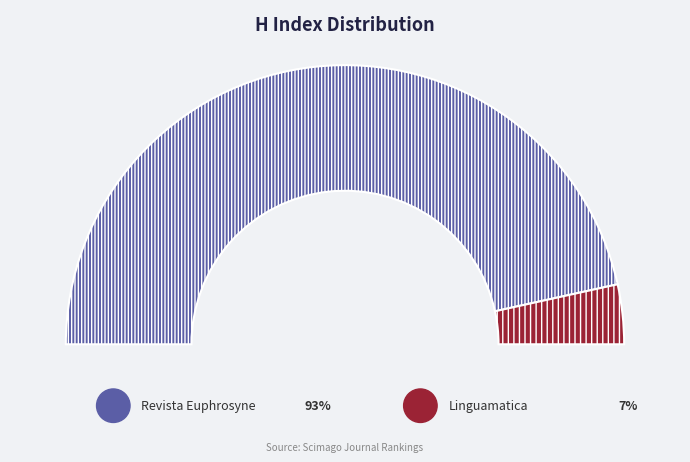

To the nearest percent, what is the difference between the Revista Euphrosyne and Linguamatica slice percentages?

86%